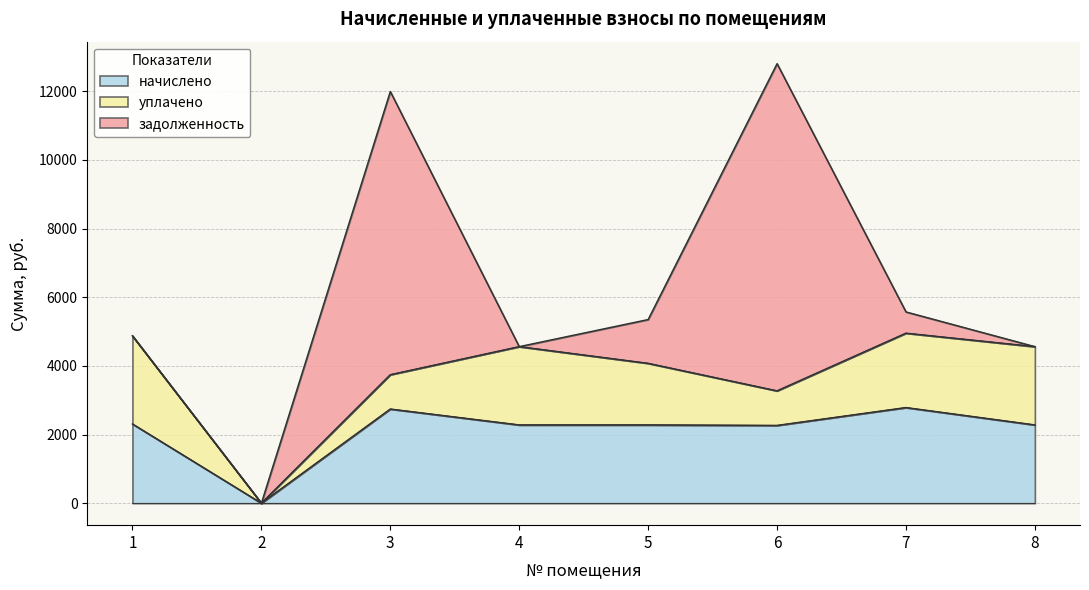

True or false: уплачено and задолженность intersect in this chart.

True